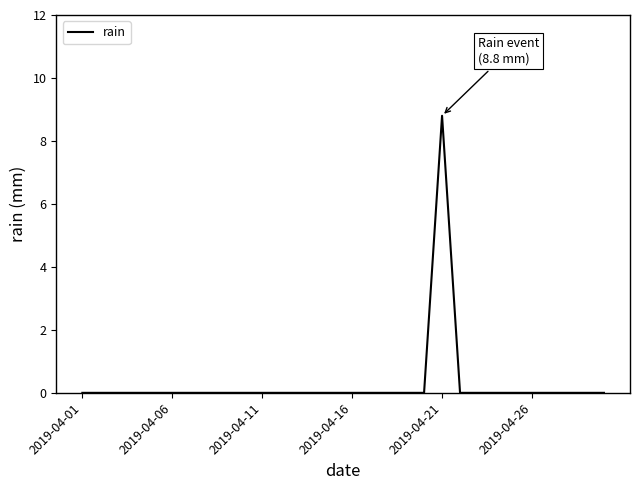

What is the greatest value displayed?

8.8